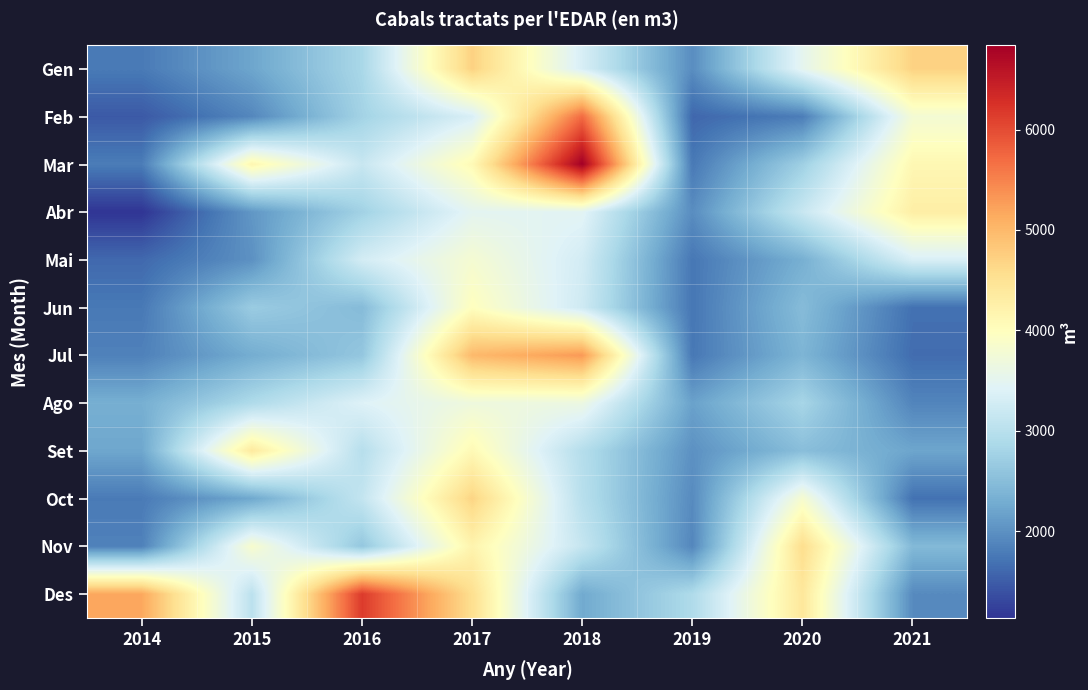

How many series are shown in this chart?

12